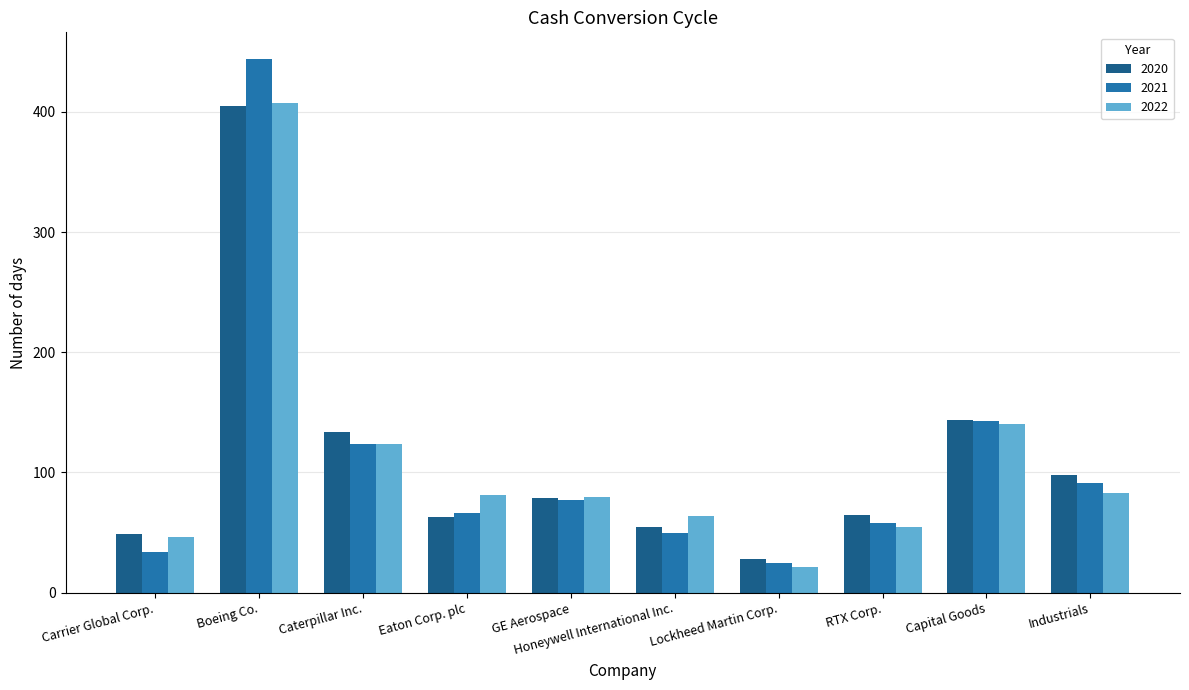

What is the maximum value shown in the chart?

444